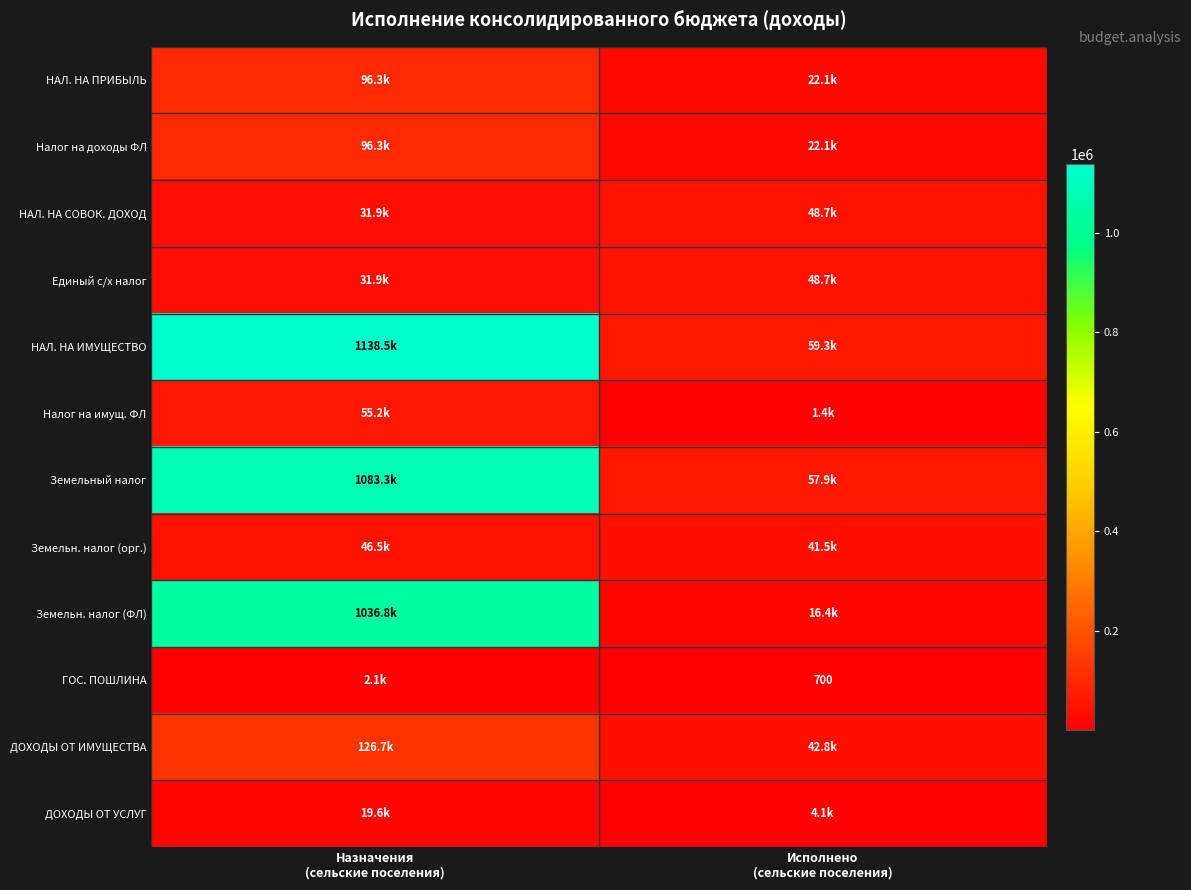

At which label does Единый с/х налог first exceed 48749?

Исполнено (сельские поселения)